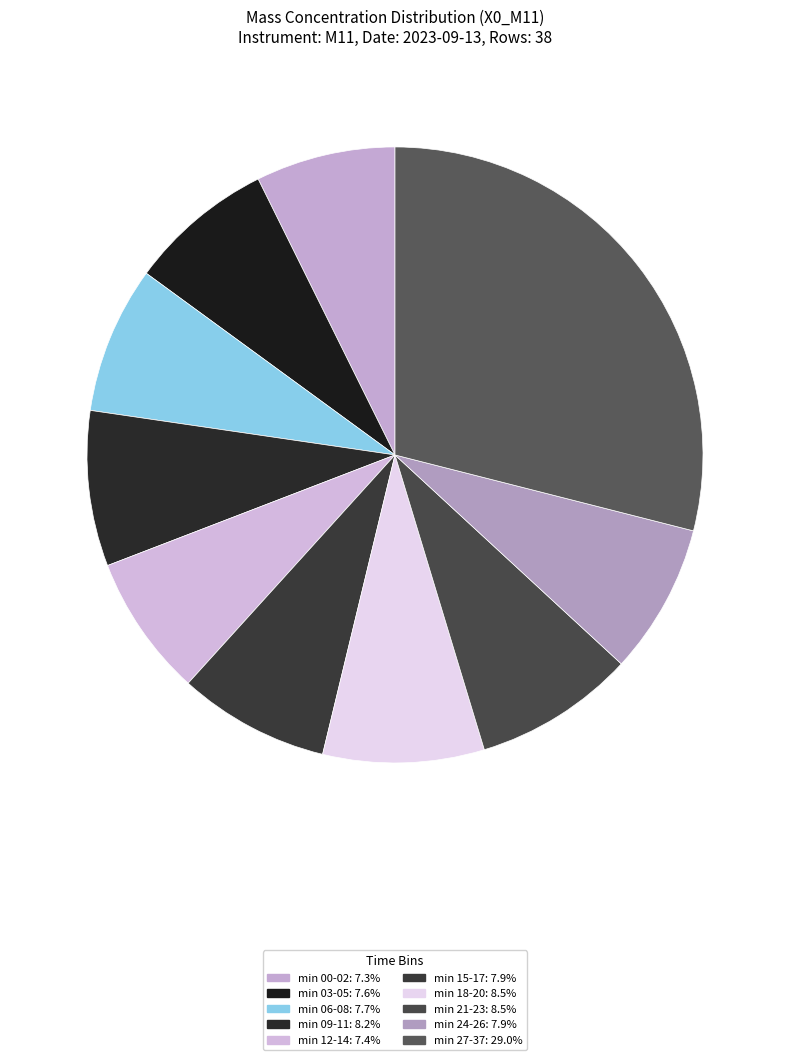

Count the number of slices in the pie.

10